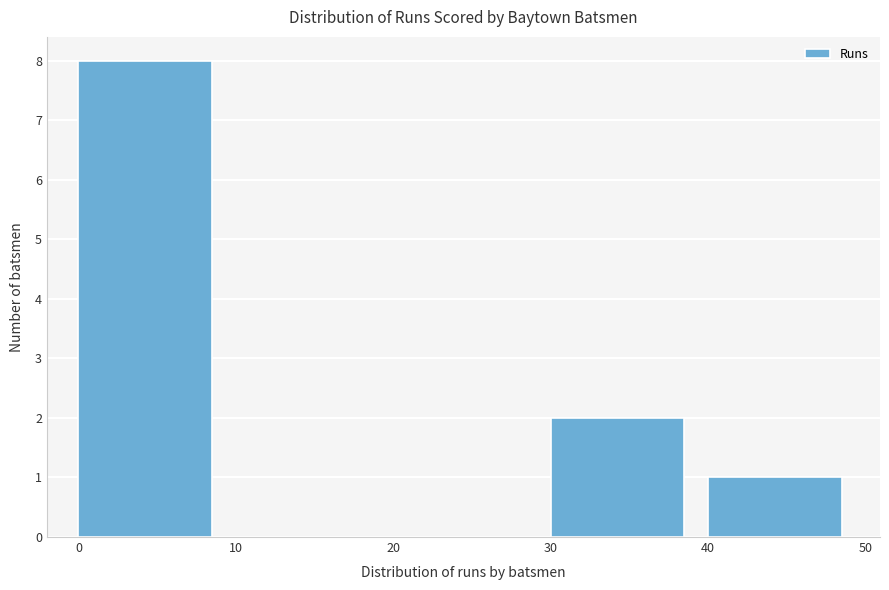

Reading left to right, transcribe this chart: for each bar, give the range it covers on the x-axis and its height. The values are not printed on the chart, so give them approximately, as read against the axis.

0 to 10: 8
10 to 20: 0
20 to 30: 0
30 to 40: 2
40 to 50: 1